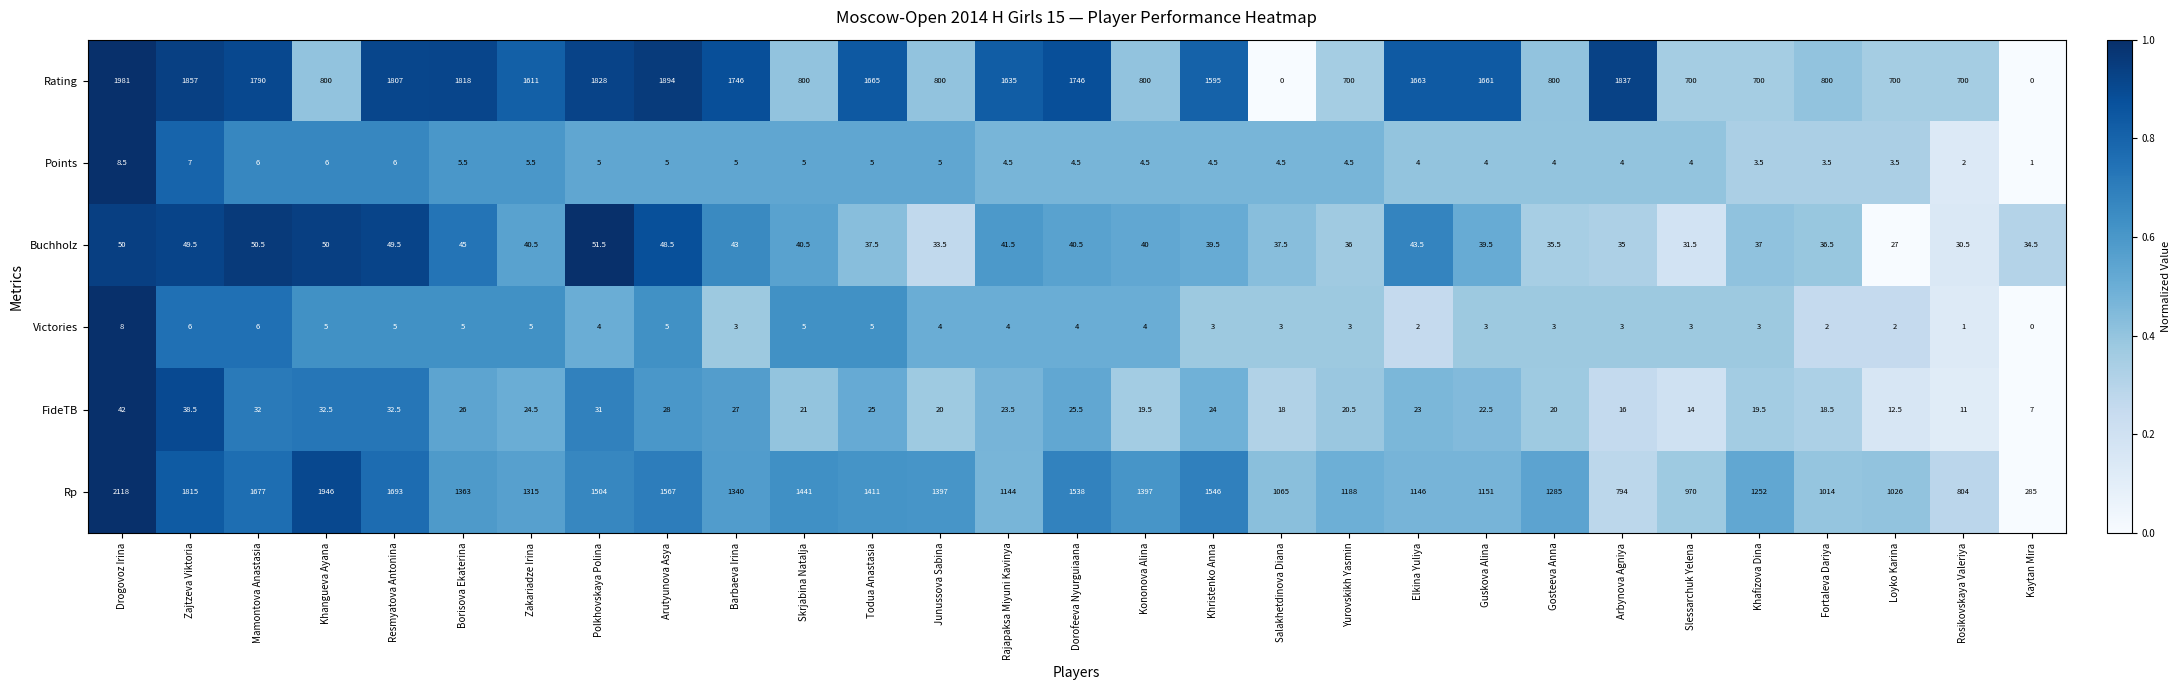

List the series in order of their peak value, lowest first.

Victories, Points, FideTB, Buchholz, Rating, Rp